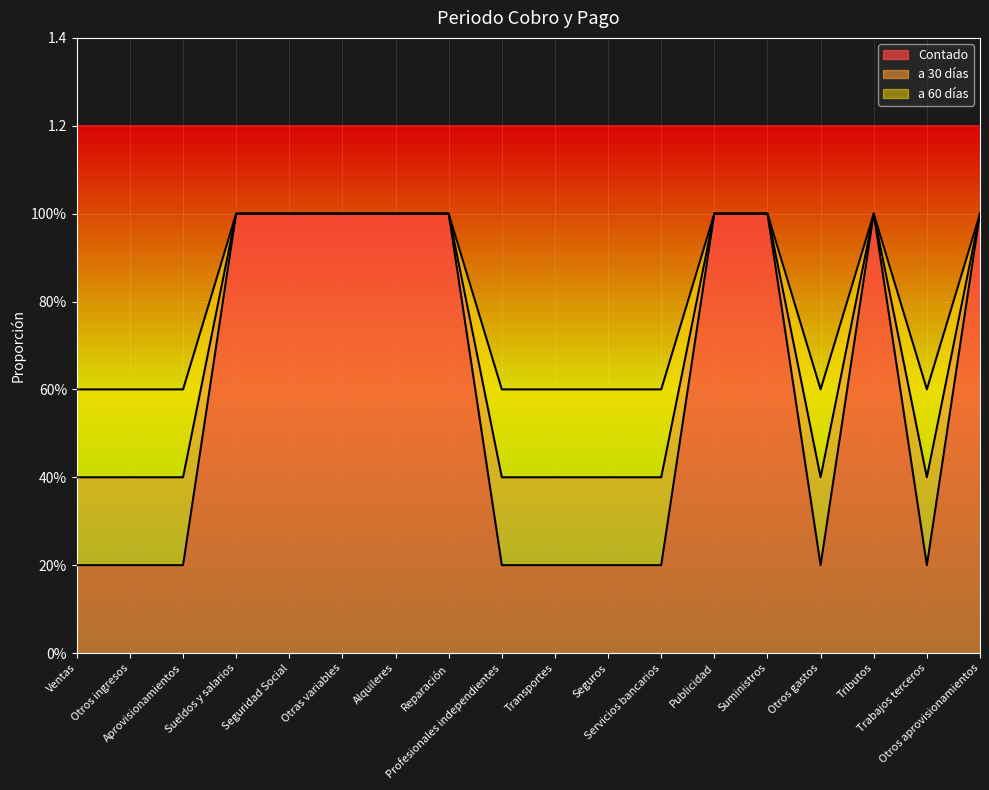

Reading left to right, extract all data points from this chart.

Contado: 0.4	0.4	0.4	1.0	1.0	1.0	1.0	1.0	0.4	0.4	0.4	0.4	1.0	1.0	0.4	1.0	0.4	1.0
a 30 días: 0.6	0.6	0.6	1.0	1.0	1.0	1.0	1.0	0.6	0.6	0.6	0.6	1.0	1.0	0.6	1.0	0.6	1.0
a 60 días: 0.2	0.2	0.2	1.0	1.0	1.0	1.0	1.0	0.2	0.2	0.2	0.2	1.0	1.0	0.2	1.0	0.2	1.0